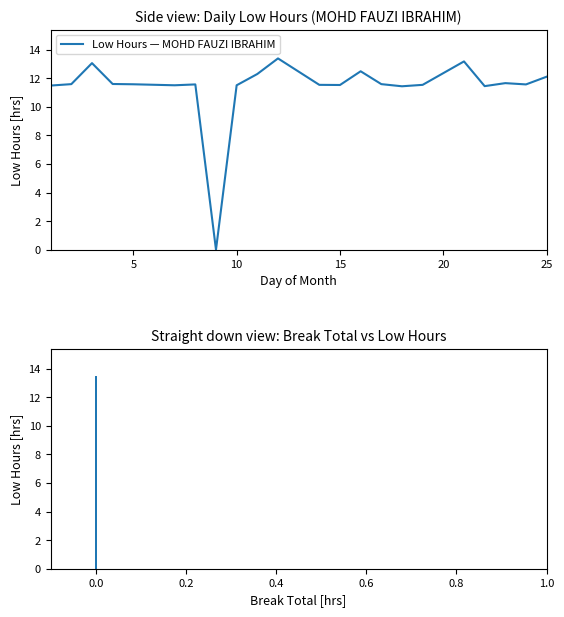

The Break Total vs Low Hours series shows 20.0 at 0. True or false?

False